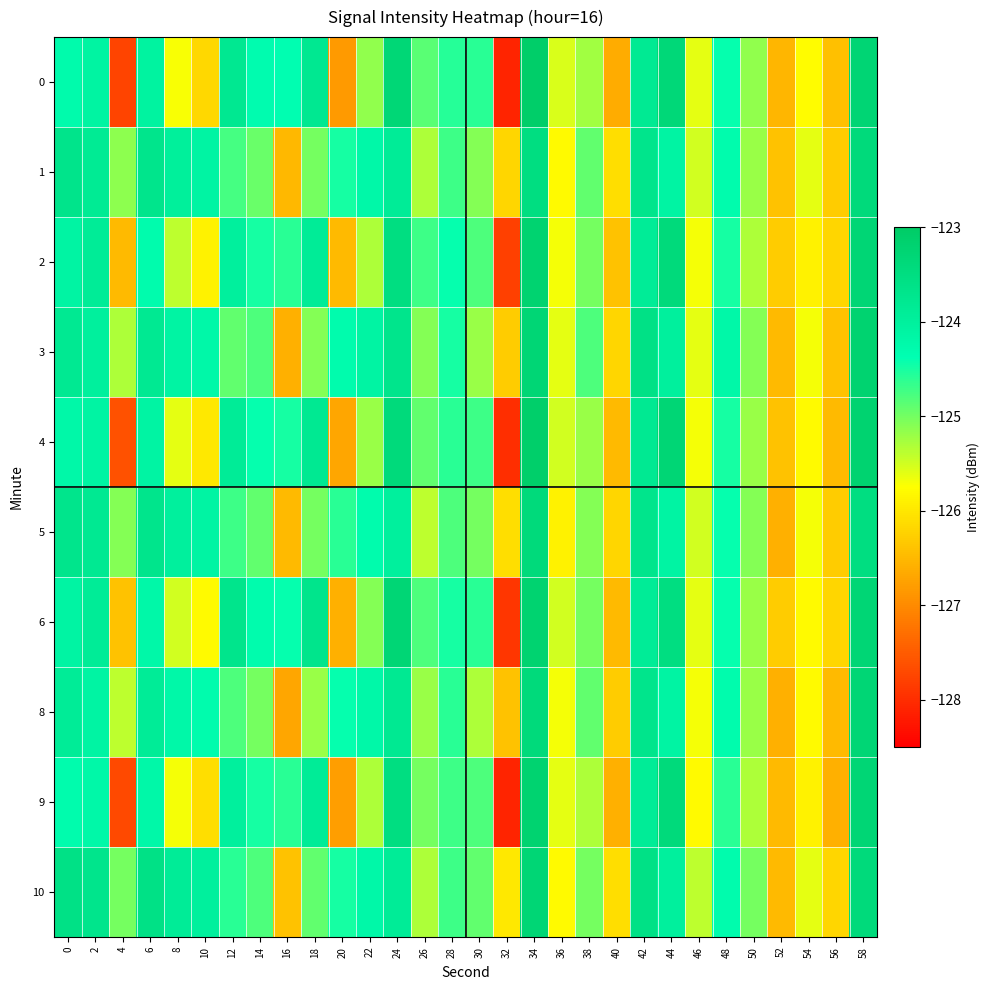

Count the number of data series in this chart.

10